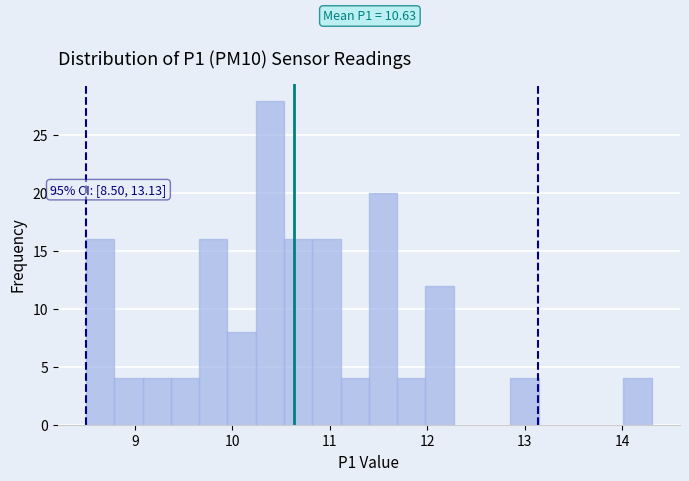

Read against the x-axis, roughly where is the centre of the tallest bar?

10.4